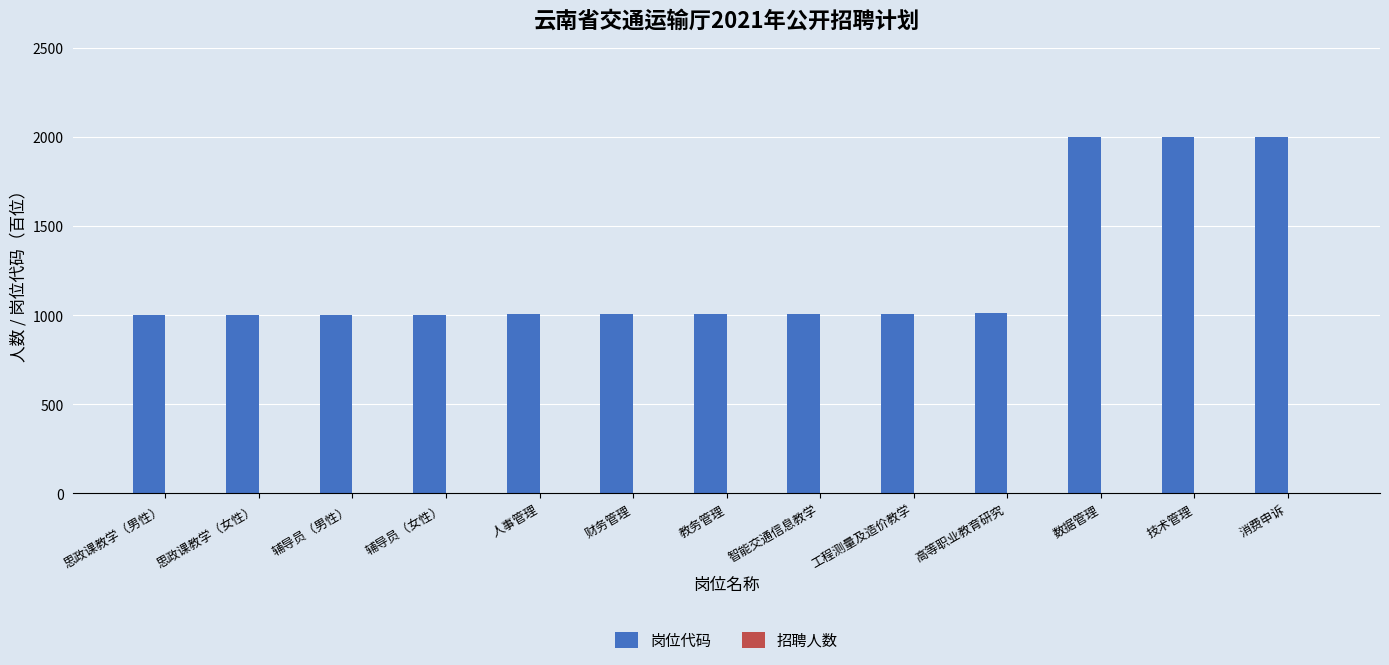

Is it true that 岗位代码 equals 1010 at 高等职业教育研究?

True